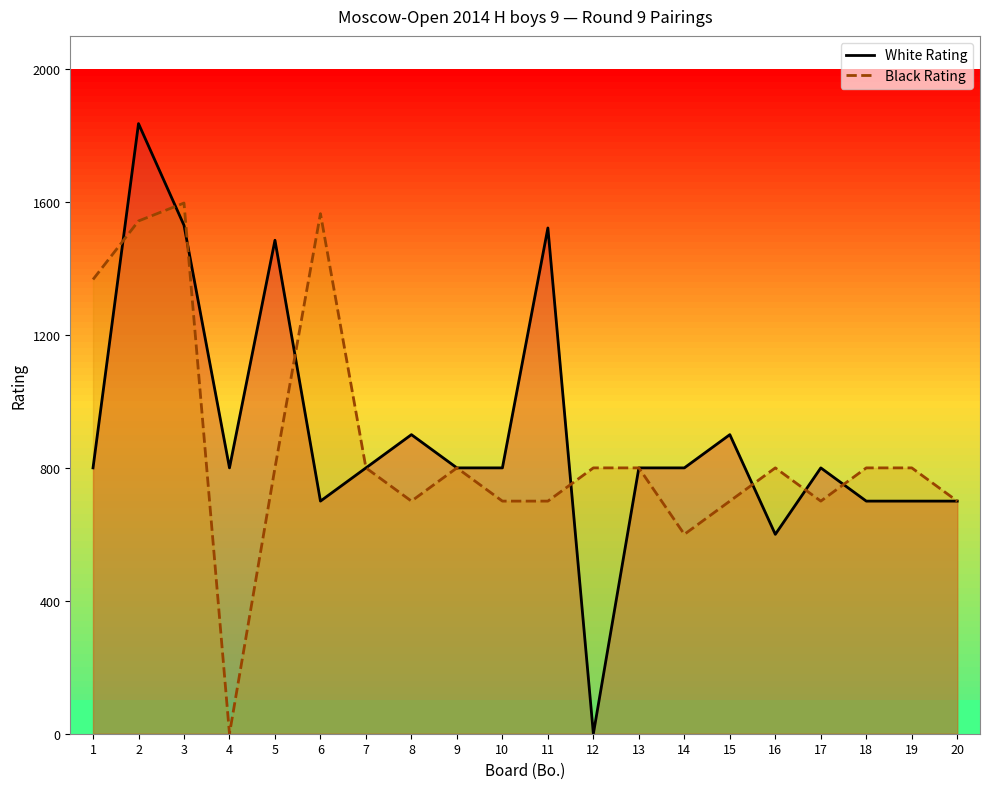

Where is White Rating nearest to the value 918?

8